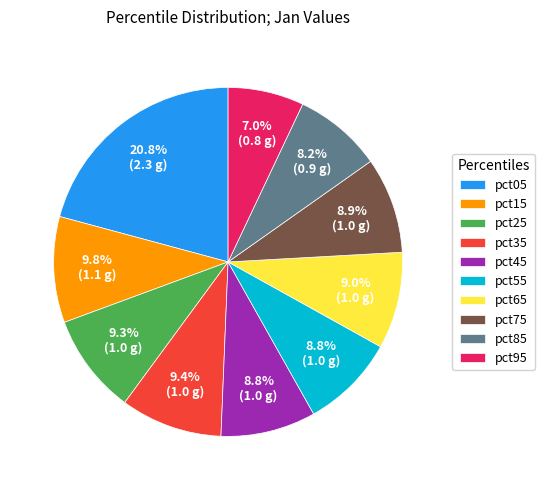

Is it true that pct95 is 1% of the pie?

False